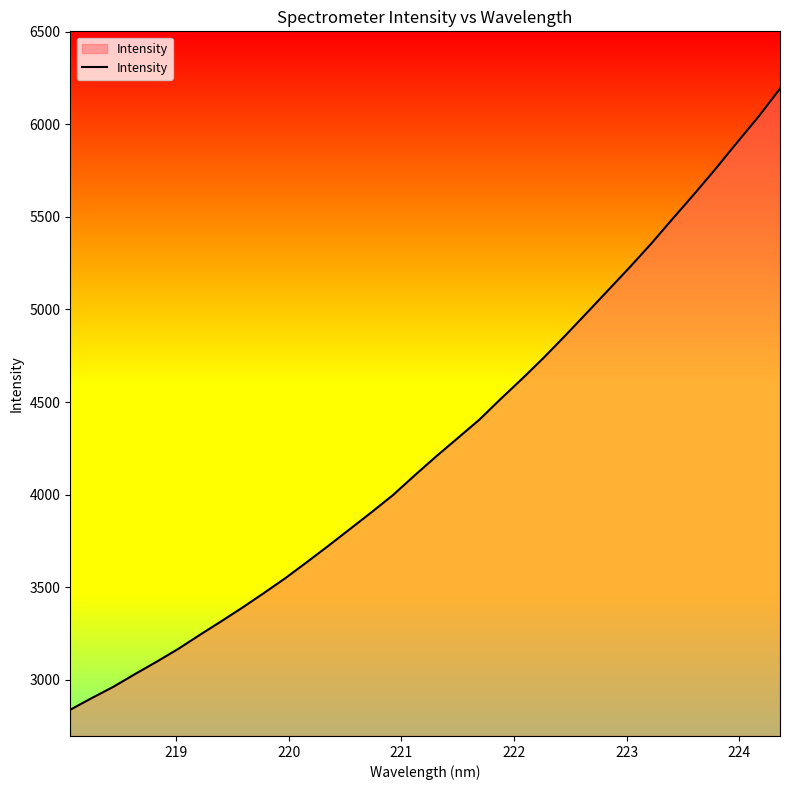

What is the maximum value shown in the chart?

6193.5